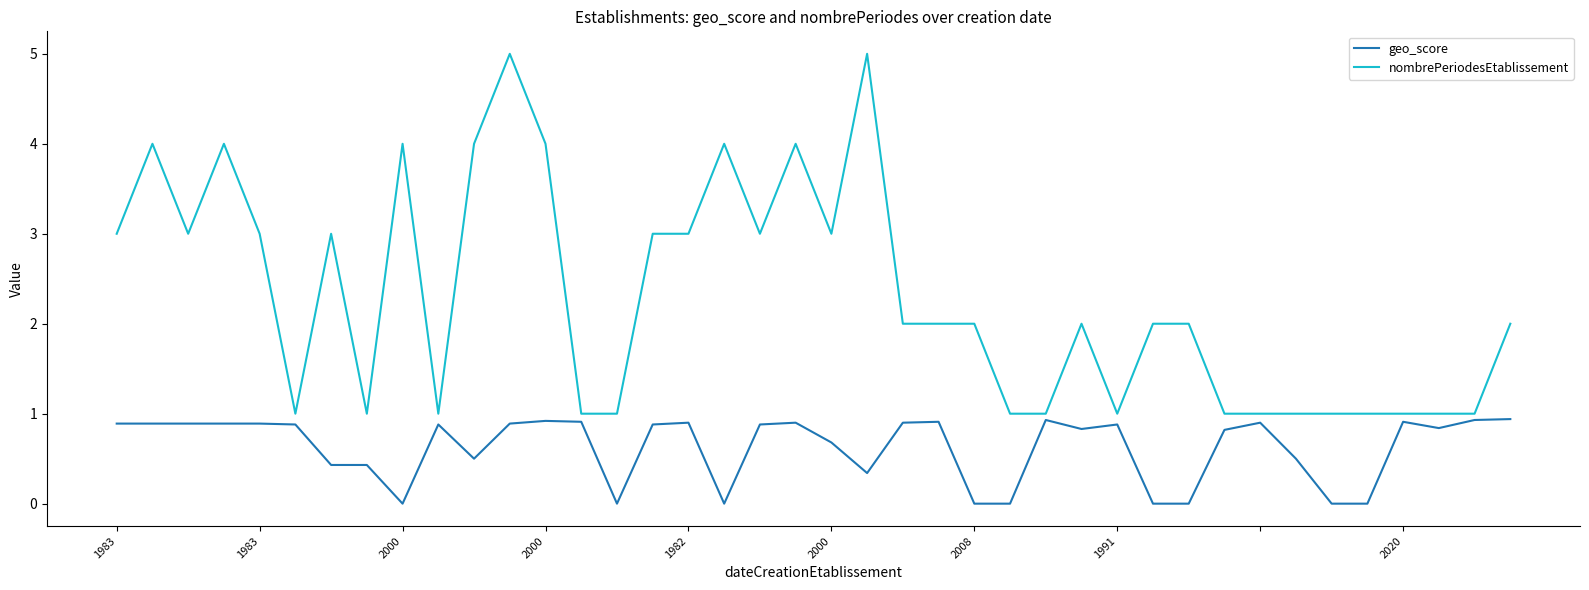

True or false: geo_score and nombrePeriodesEtablissement cross at least once.

False